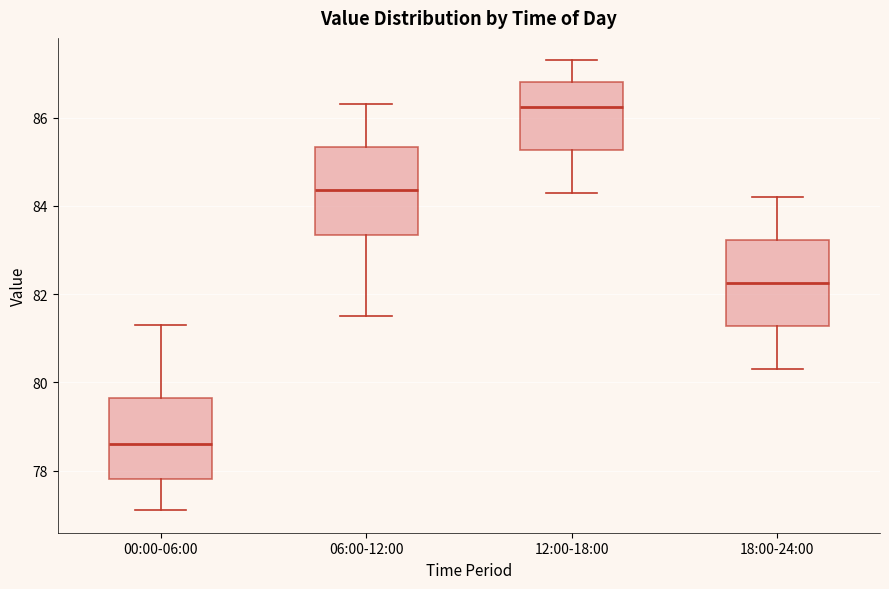

Which box has the highest median line?

12:00-18:00